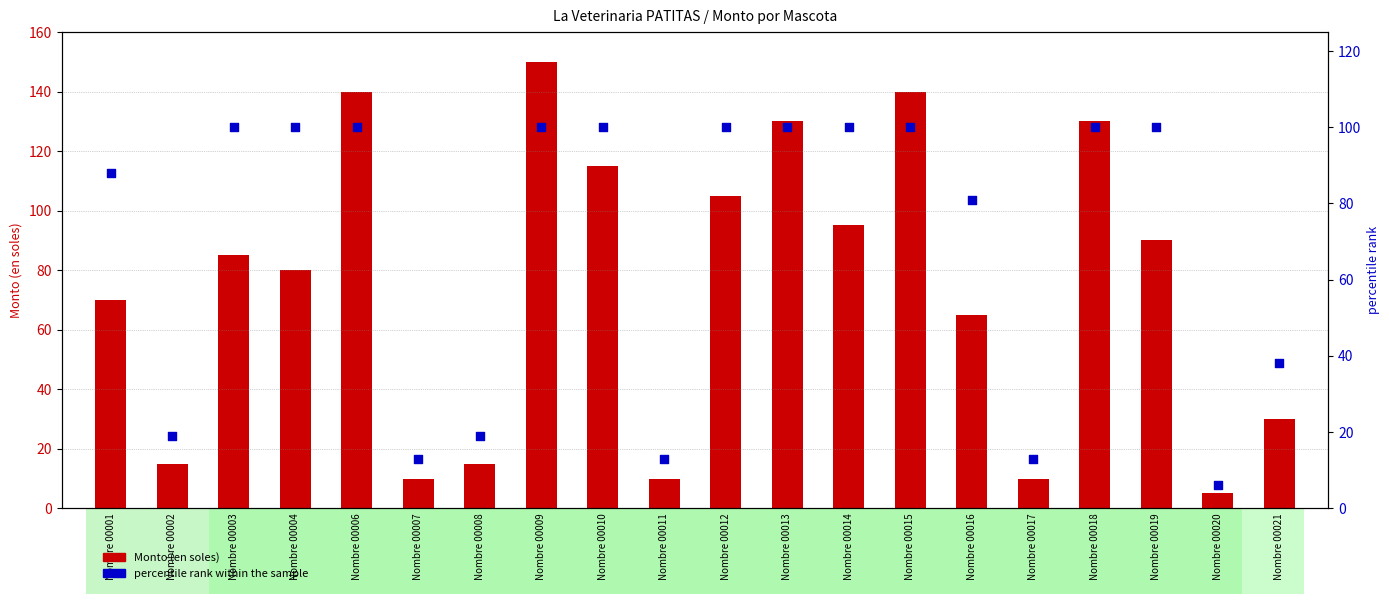

What are all the series names shown in the legend?

Monto (en soles), percentile rank within the sample